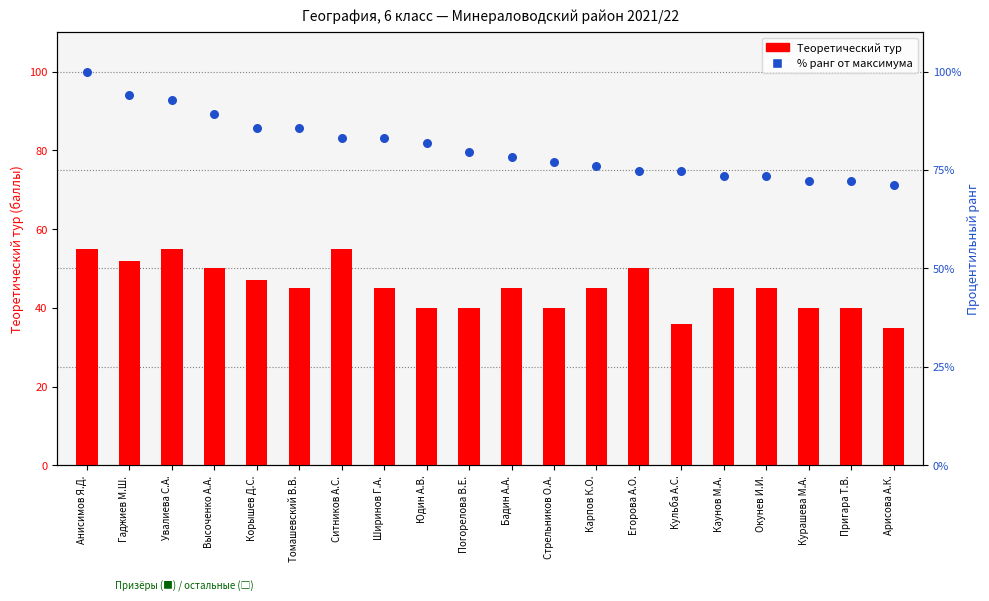

Which series contains the highest Y value?

% ранг (Итого)